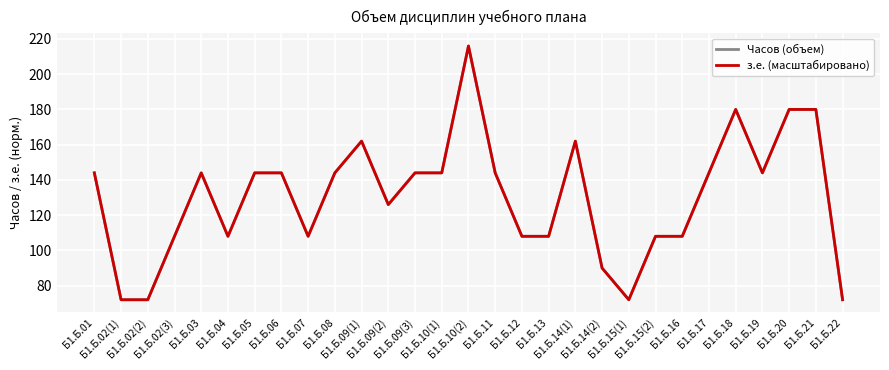

Does the chart display data point markers on the line(s)?

No